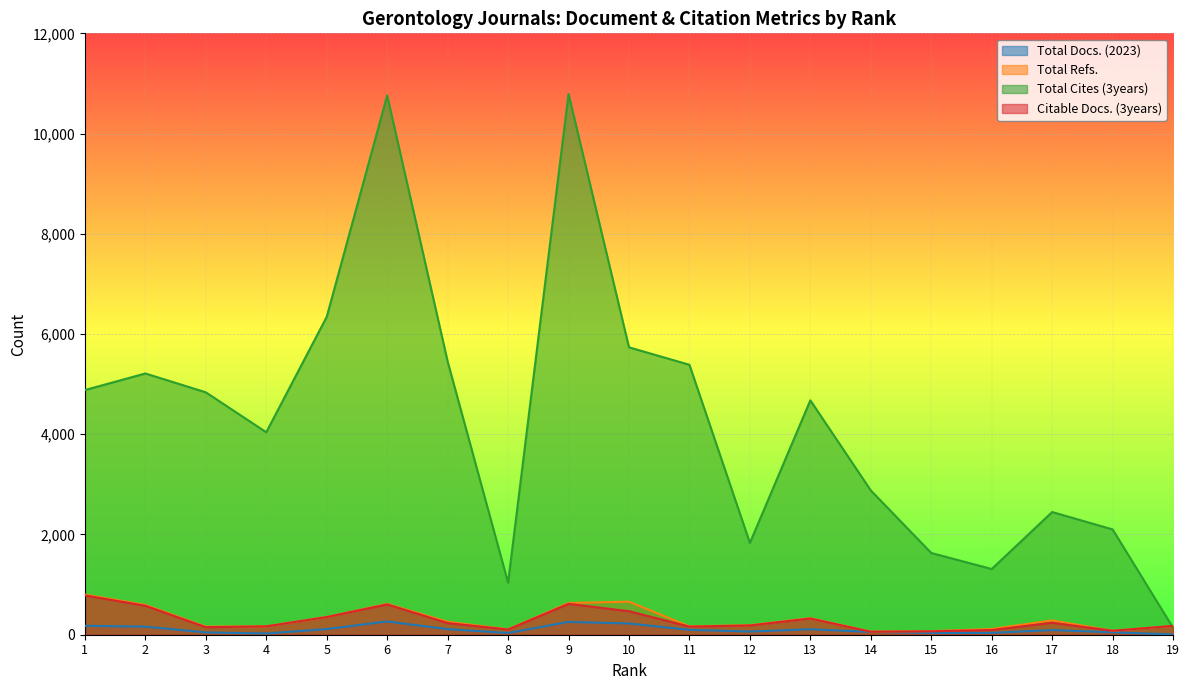

True or false: Total Docs. (2023) has a value of 57 at 14.

True